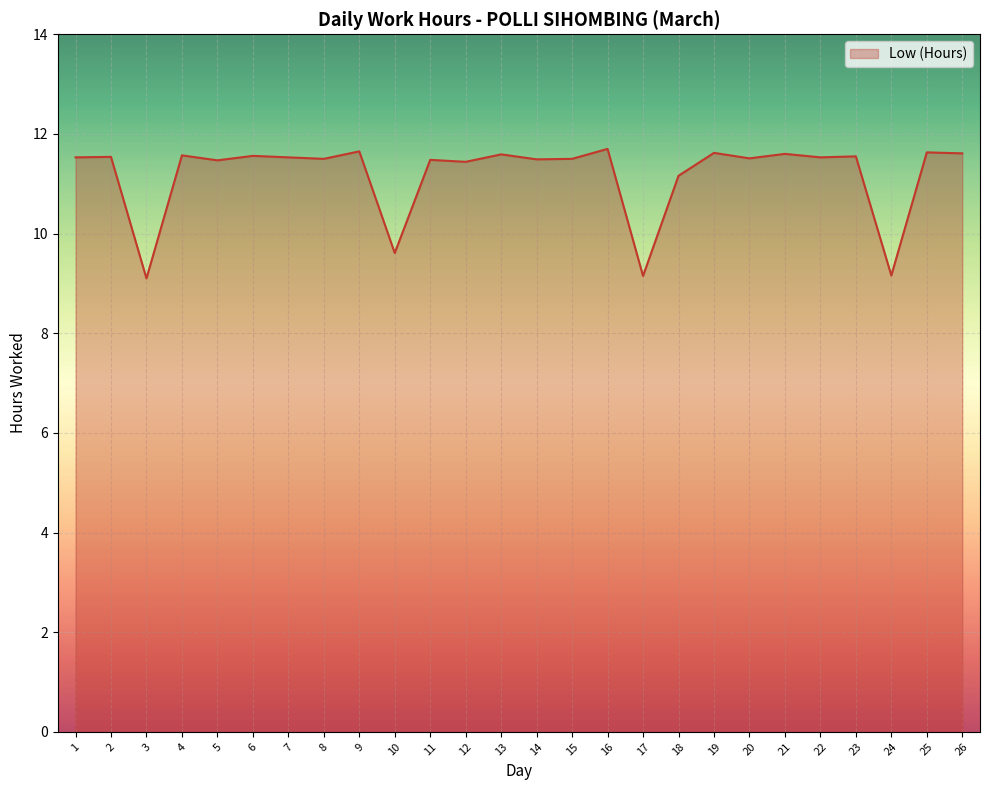

Is it true that the value at 9 is 11.7?

True